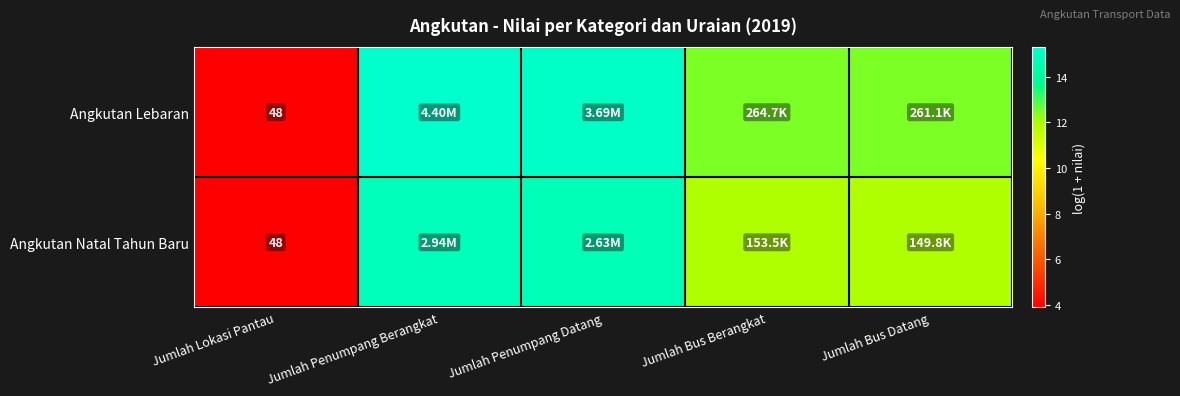

At which label does Angkutan Lebaran reach its minimum?

Jumlah Lokasi Pantau